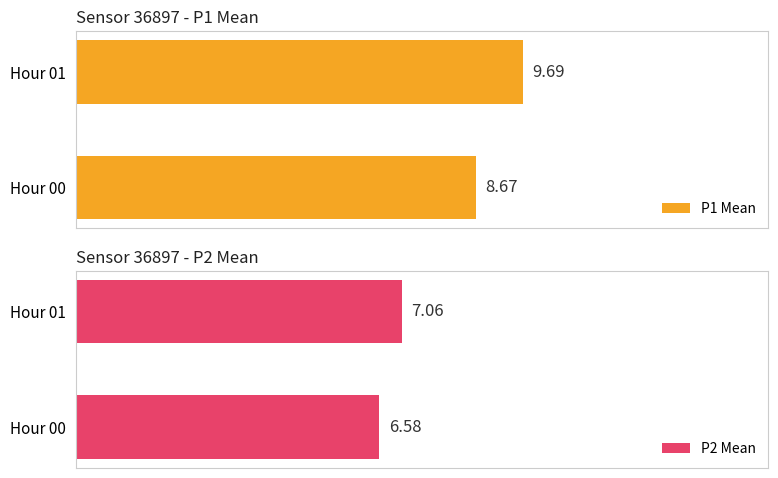

Between Hour 00 and Hour 01, which is larger?

Hour 01